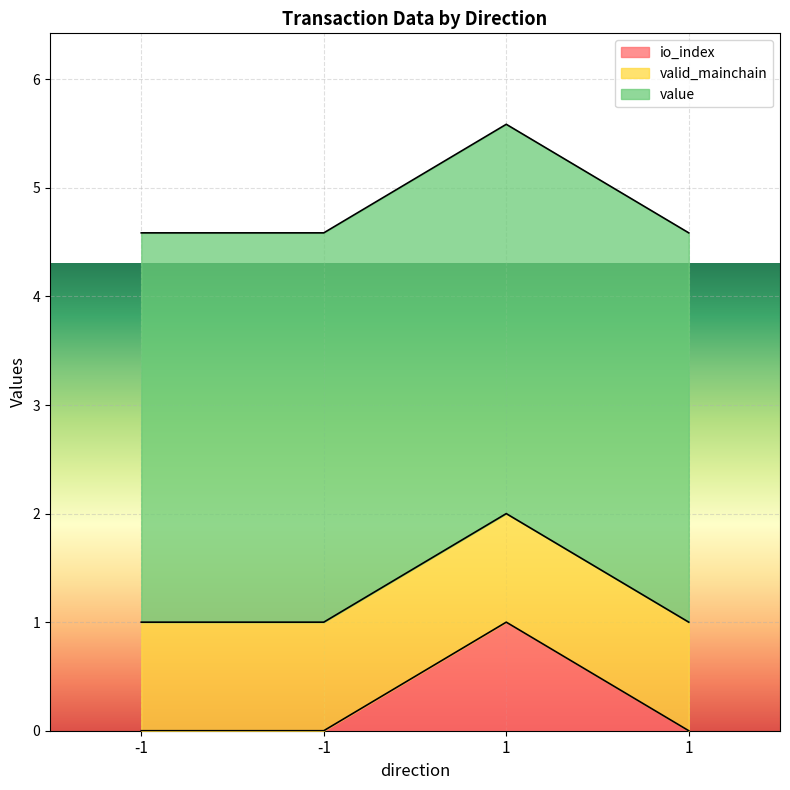

True or false: valid_mainchain and io_index cross at least once.

False